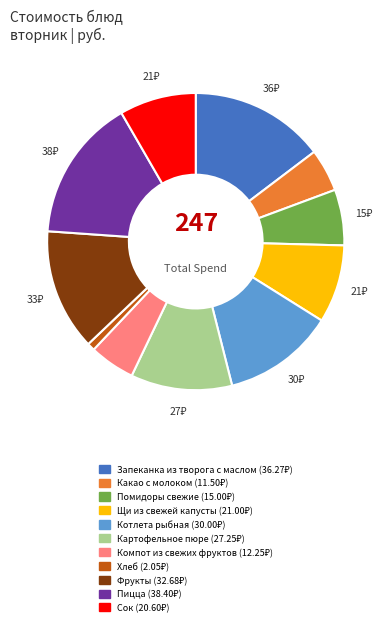

True or false: Фрукты accounts for 13% of the total.

True